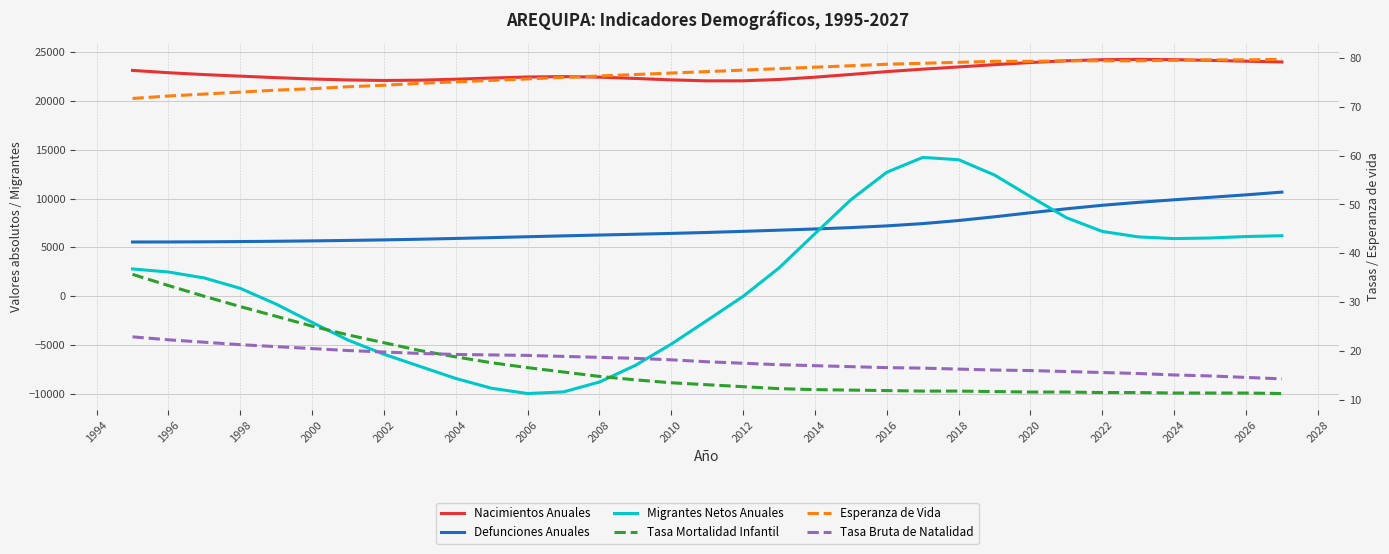

Reading right to left, extract all data points from this chart.

Nacimientos Anuales: 23965.0	24046.0	24133.0	24203.0	24233.0	24199.0	24086.0	23909.0	23692.0	23458.0	23231.0	22981.0	22692.0	22410.0	22177.0	22039.0	22035.0	22135.0	22281.0	22413.0	22472.0	22430.0	22325.0	22202.0	22104.0	22075.0	22126.0	22227.0	22362.0	22517.0	22675.0	22867.0	23104.0
Defunciones Anuales: 10655.0	10374.0	10119.0	9869.0	9605.0	9306.0	8948.0	8543.0	8130.0	7747.0	7433.0	7200.0	7023.0	6882.0	6761.0	6641.0	6527.0	6430.0	6344.0	6263.0	6179.0	6090.0	6000.0	5914.0	5835.0	5767.0	5711.0	5664.0	5626.0	5595.0	5570.0	5555.0	5550.0
Migrantes Netos Anuales: 6193.0	6109.0	5959.0	5899.0	6074.0	6633.0	8040.0	10193.0	12401.0	13969.0	14203.0	12684.0	9873.0	6401.0	2897.0	-10.0	-2467.0	-4894.0	-7070.0	-8773.0	-9785.0	-9949.0	-9413.0	-8409.0	-7170.0	-5928.0	-4480.0	-2670.0	-805.0	811.0	1870.0	2481.0	2794.0
Tasa Mortalidad Infantil: 11.3	11.4	11.4	11.4	11.5	11.5	11.6	11.6	11.7	11.8	11.8	11.9	12.0	12.1	12.3	12.7	13.1	13.5	14.1	14.8	15.7	16.6	17.6	18.8	20.1	21.7	23.3	25.1	27.1	29.1	31.2	33.4	35.7
Esperanza de Vida: 79.7	79.6	79.6	79.5	79.4	79.4	79.4	79.3	79.3	79.1	78.9	78.7	78.4	78.1	77.8	77.5	77.2	76.9	76.6	76.3	76.0	75.7	75.4	75.1	74.8	74.4	74.1	73.7	73.4	73.0	72.6	72.2	71.7
Tasa Bruta de Natalidad: 14.3	14.6	14.9	15.1	15.4	15.6	15.8	16.0	16.1	16.3	16.5	16.6	16.8	17.0	17.2	17.5	17.8	18.2	18.5	18.7	18.9	19.1	19.2	19.3	19.5	19.8	20.1	20.5	20.9	21.3	21.8	22.3	22.9